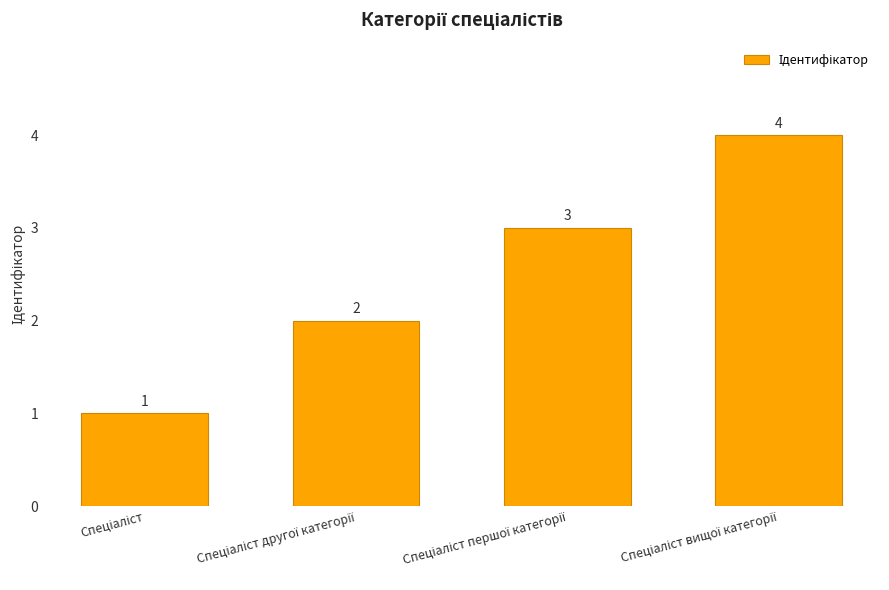

What is the maximum value shown in the chart?

4